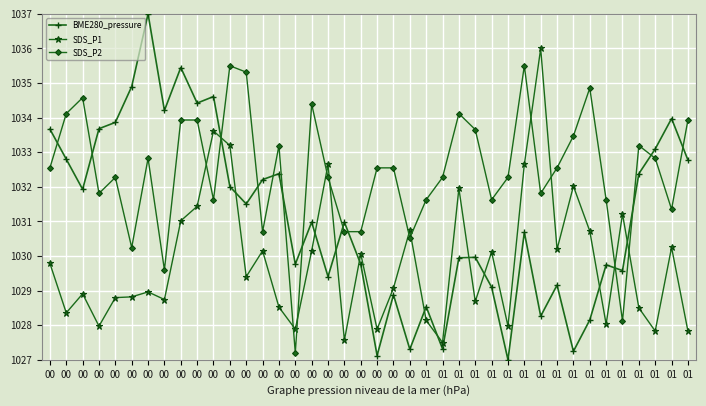

The BME280_pressure series shows 1784.2 at 01. True or false?

False